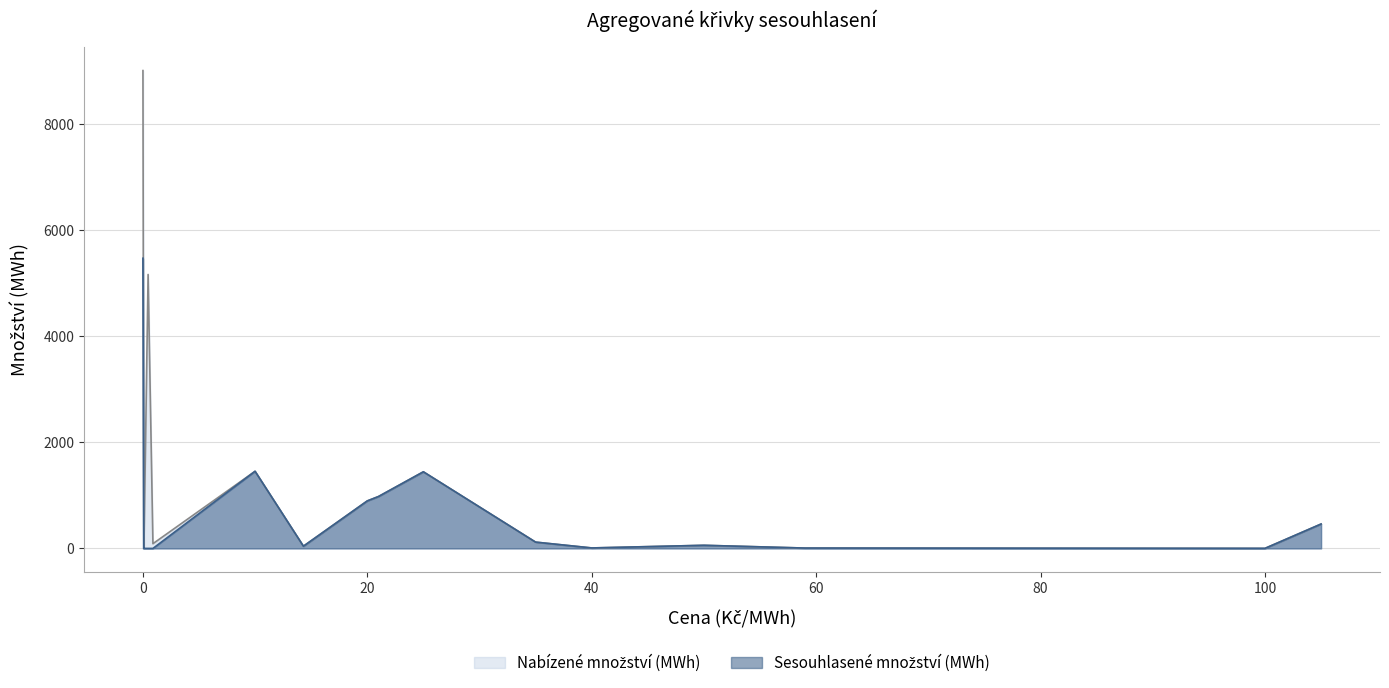

The Sesouhlasené množství (MWh) series shows 119.0 at 35.0. True or false?

True